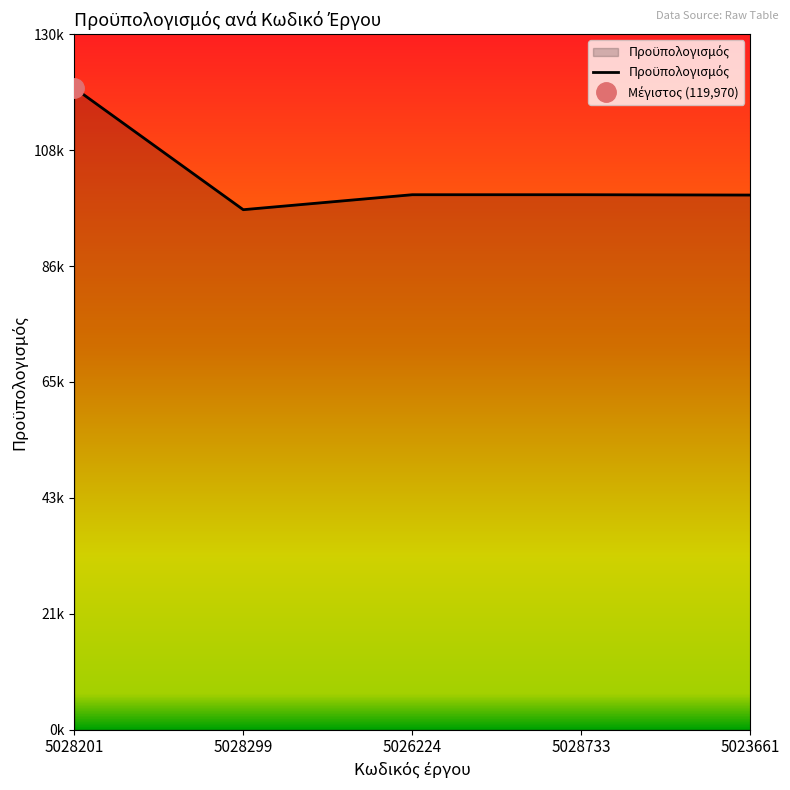

The chart shows a value of 99938.4 at 5023661. True or false?

True